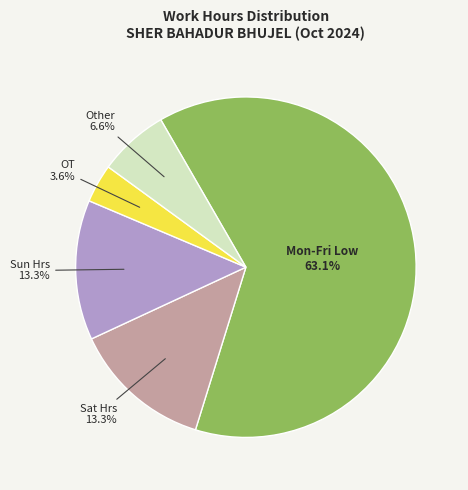

What is the majority slice?

Mon-Fri Low